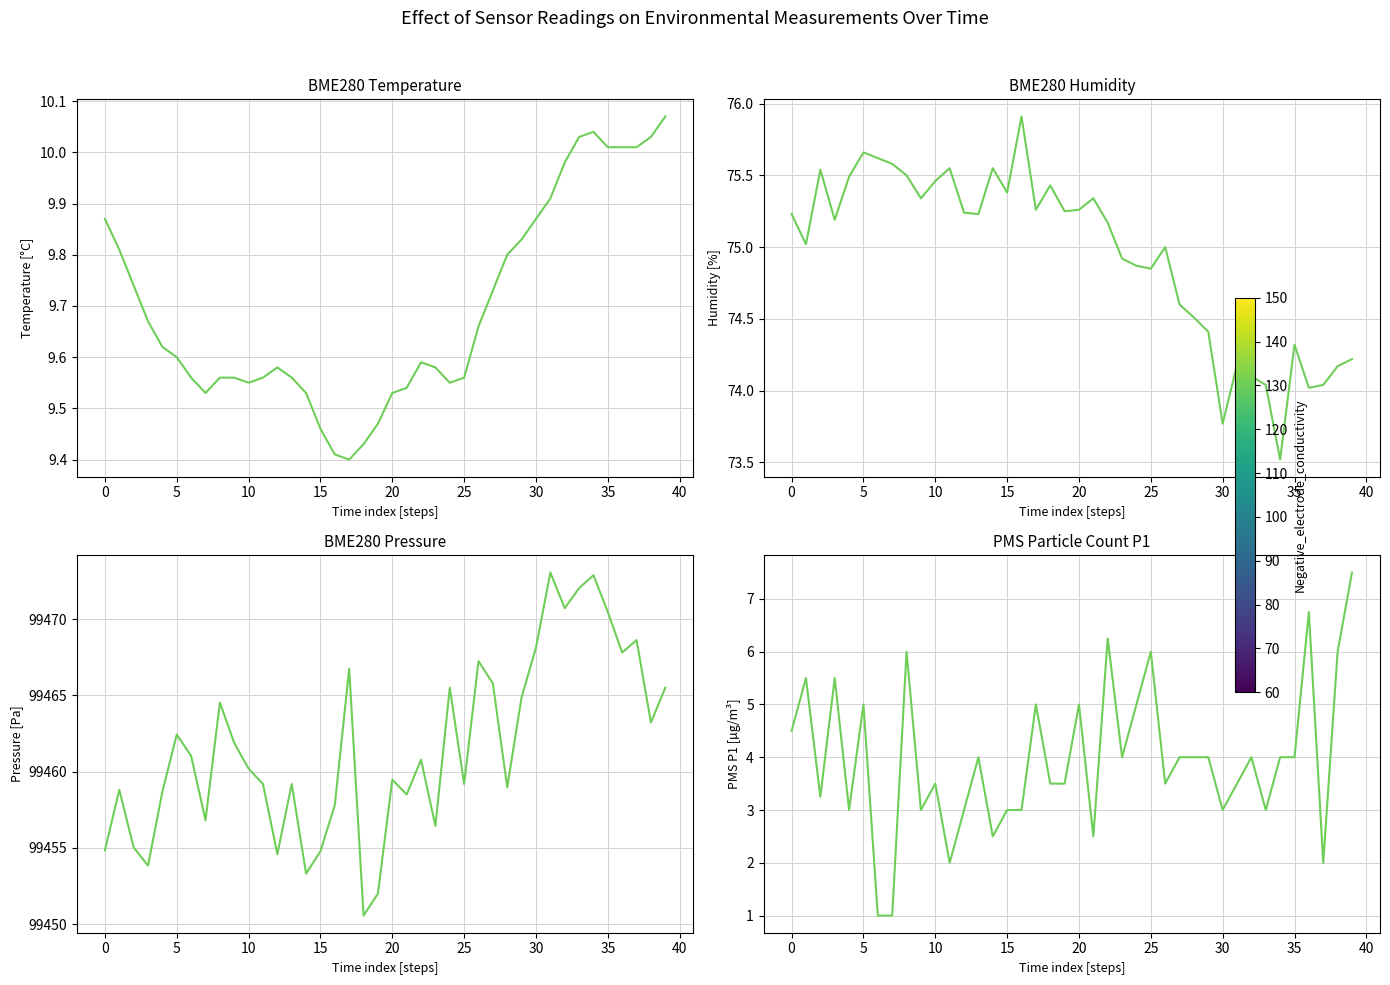

What is the sum of all BME280_humidity values?

2997.7